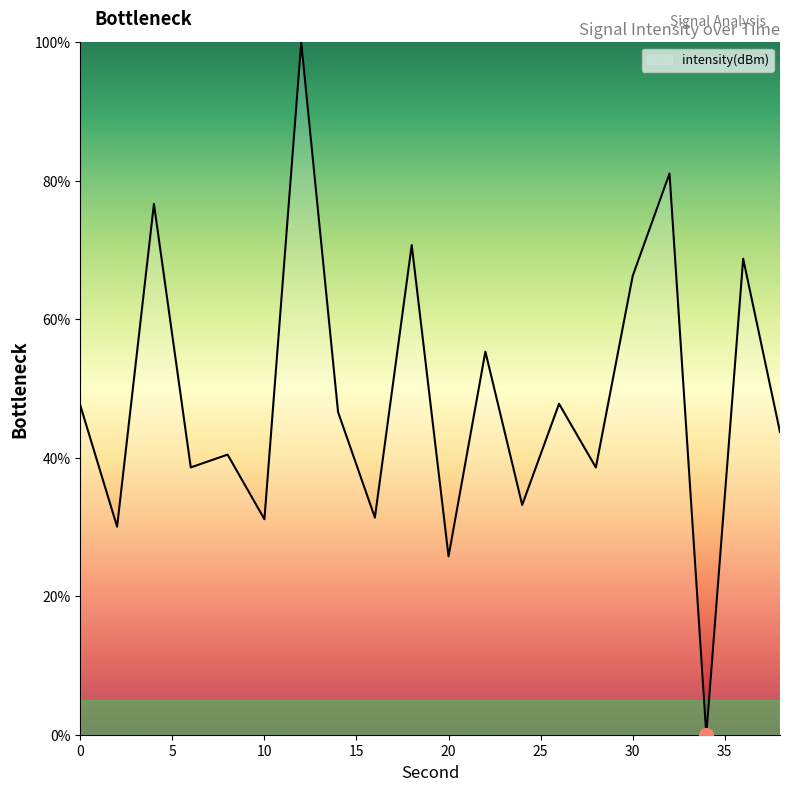

What is the difference between the maximum and minimum values?

100.0